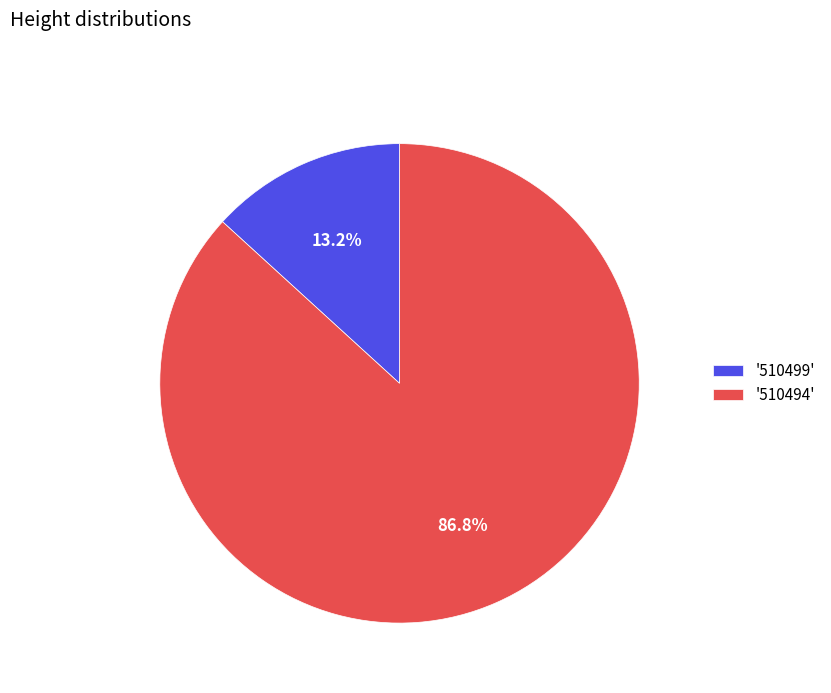

Between '510499' and '510494', which is larger?

'510494'